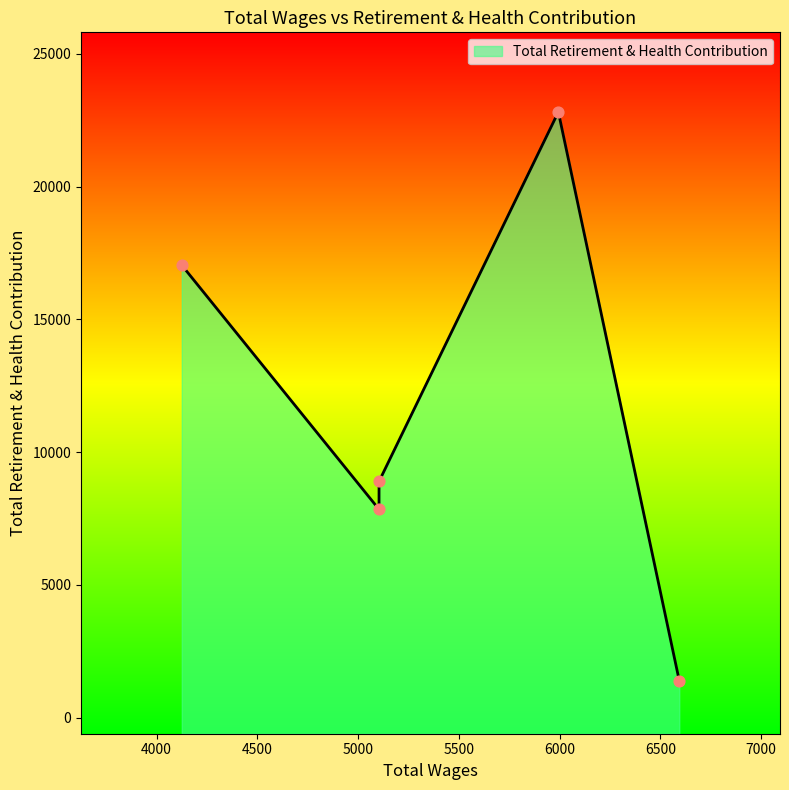

What is the change in value from 6594.0 to 5104.0?

+7503